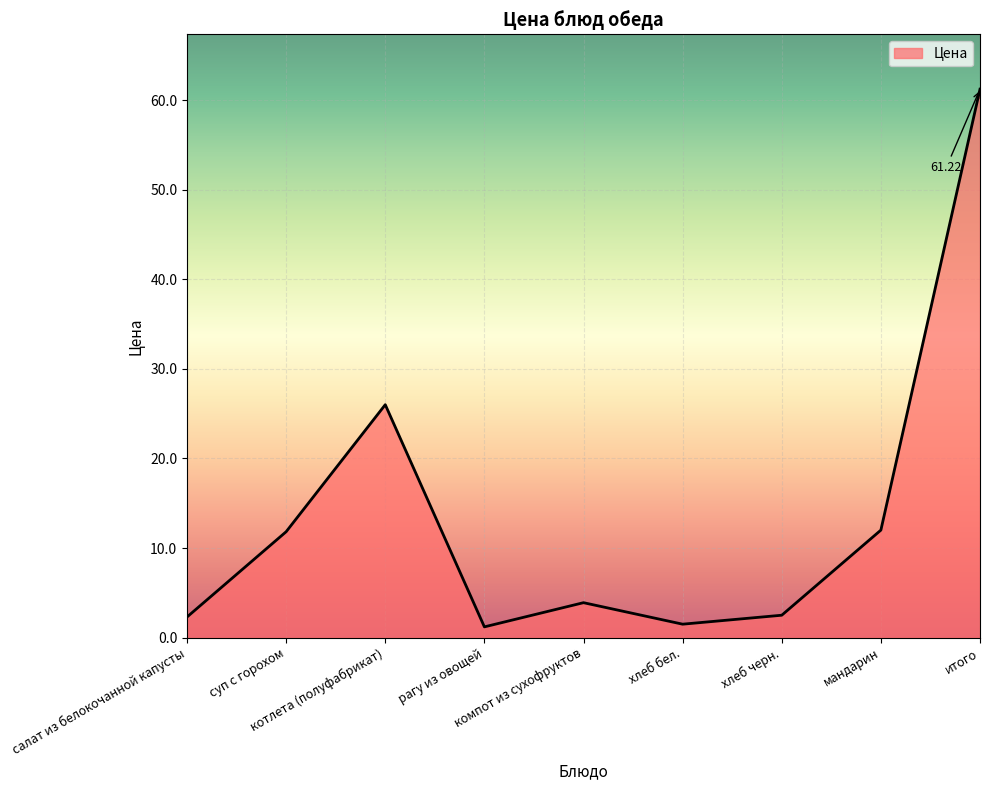

Where is the first local minimum?

рагу из овощей